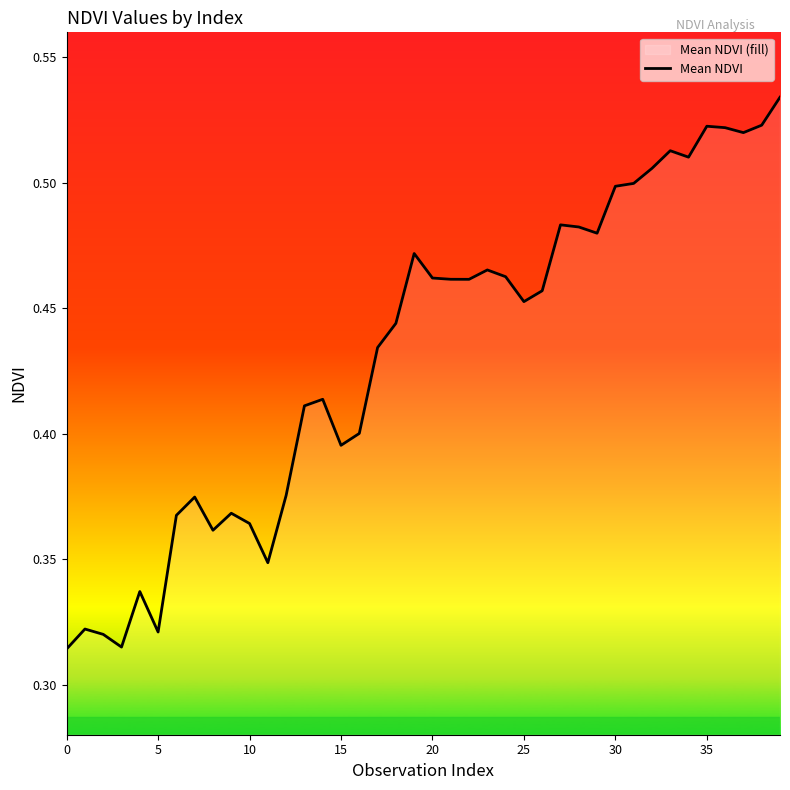

The value at 10 is 0.6. True or false?

False